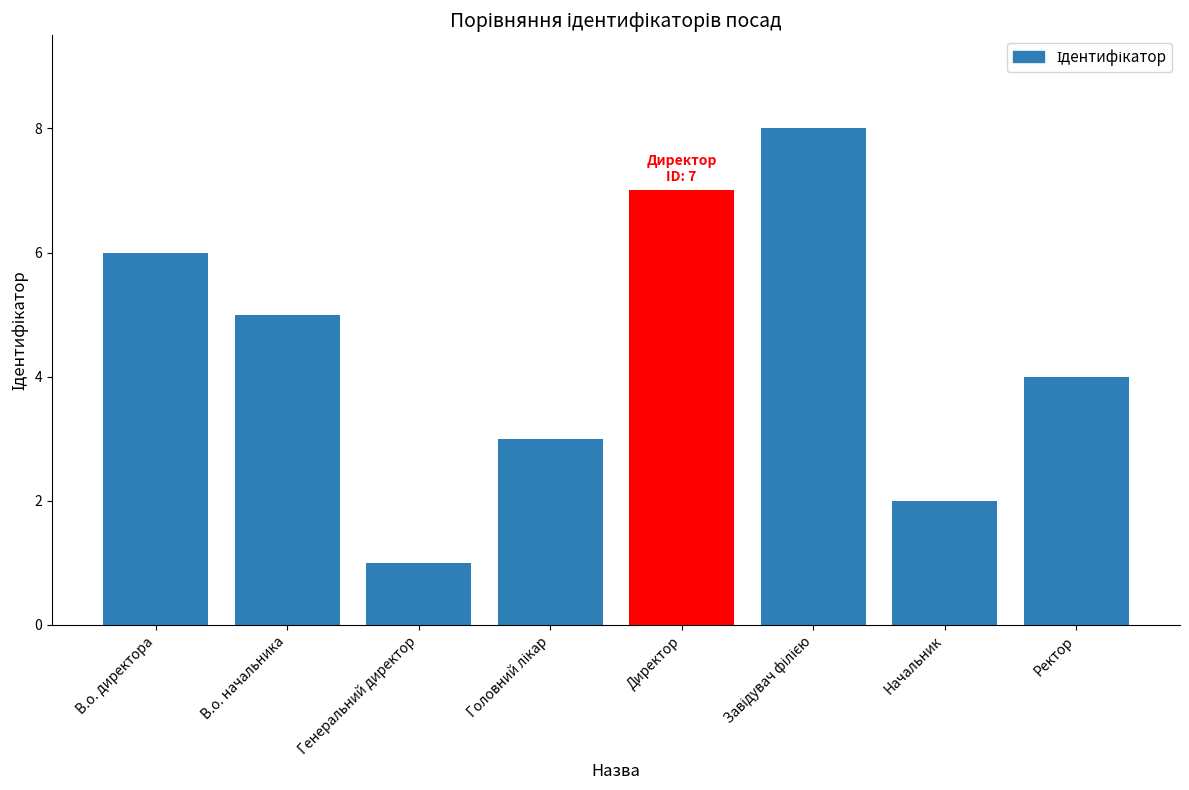

Which label corresponds to the smallest value in the chart?

Генеральний директор